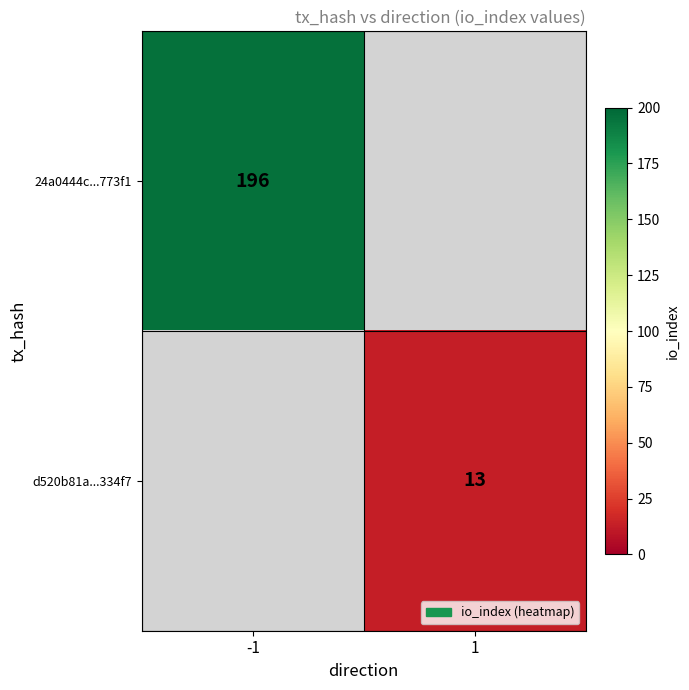

The 24a0444c...773f1 series shows 196 at -1. True or false?

True